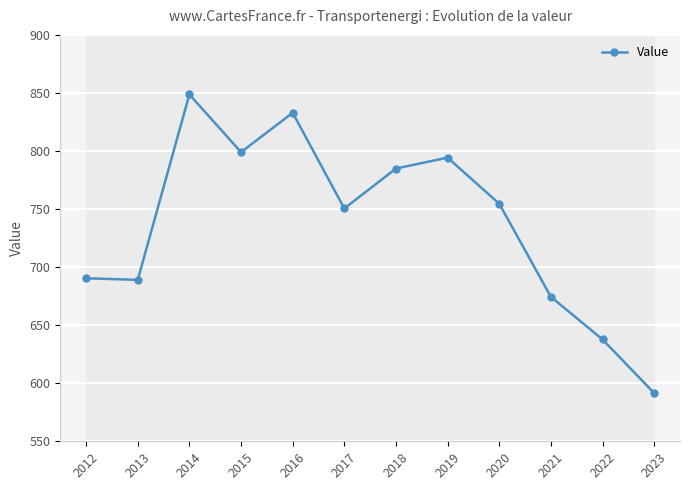

What is the difference between the maximum and minimum values?

257.2